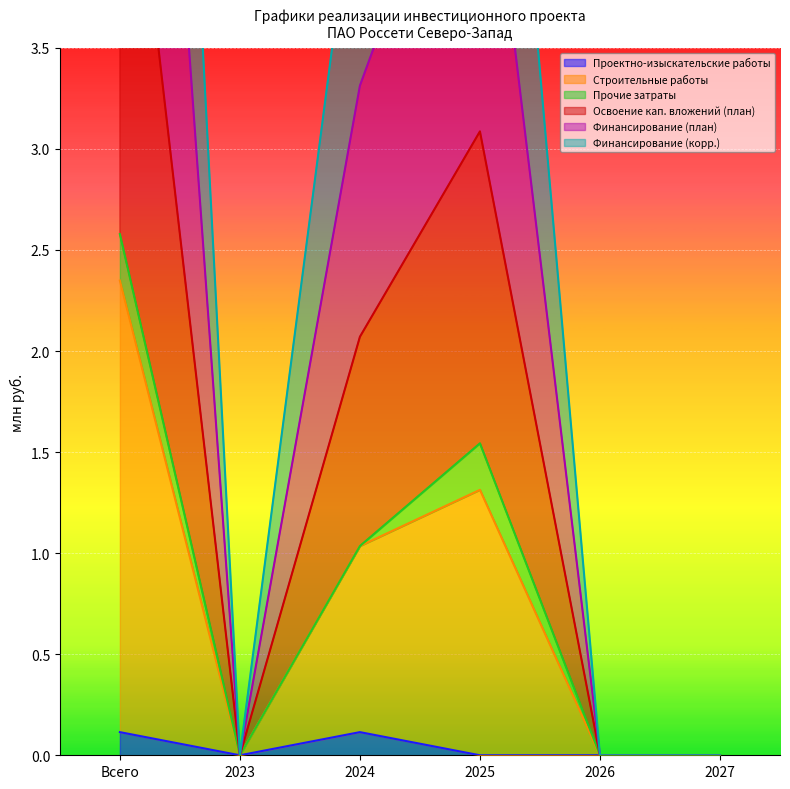

What is the difference between the second highest and second lowest values in the Финансирование (корр.) series?

4.9